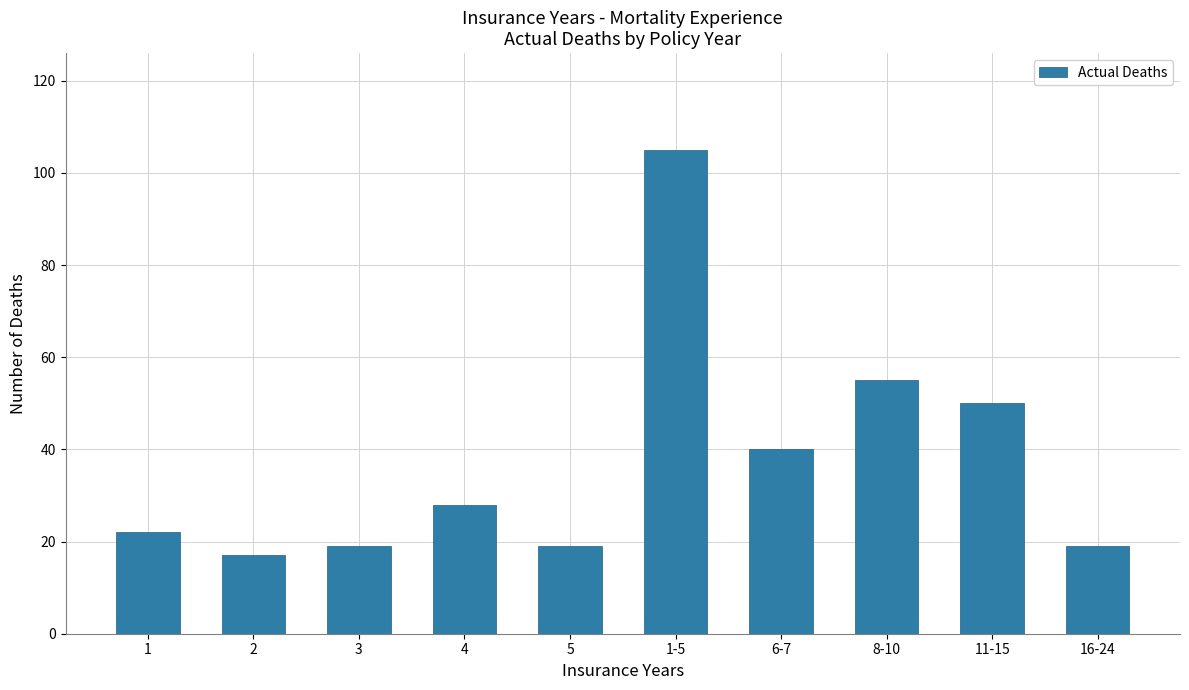

What is the sum of all values?

374